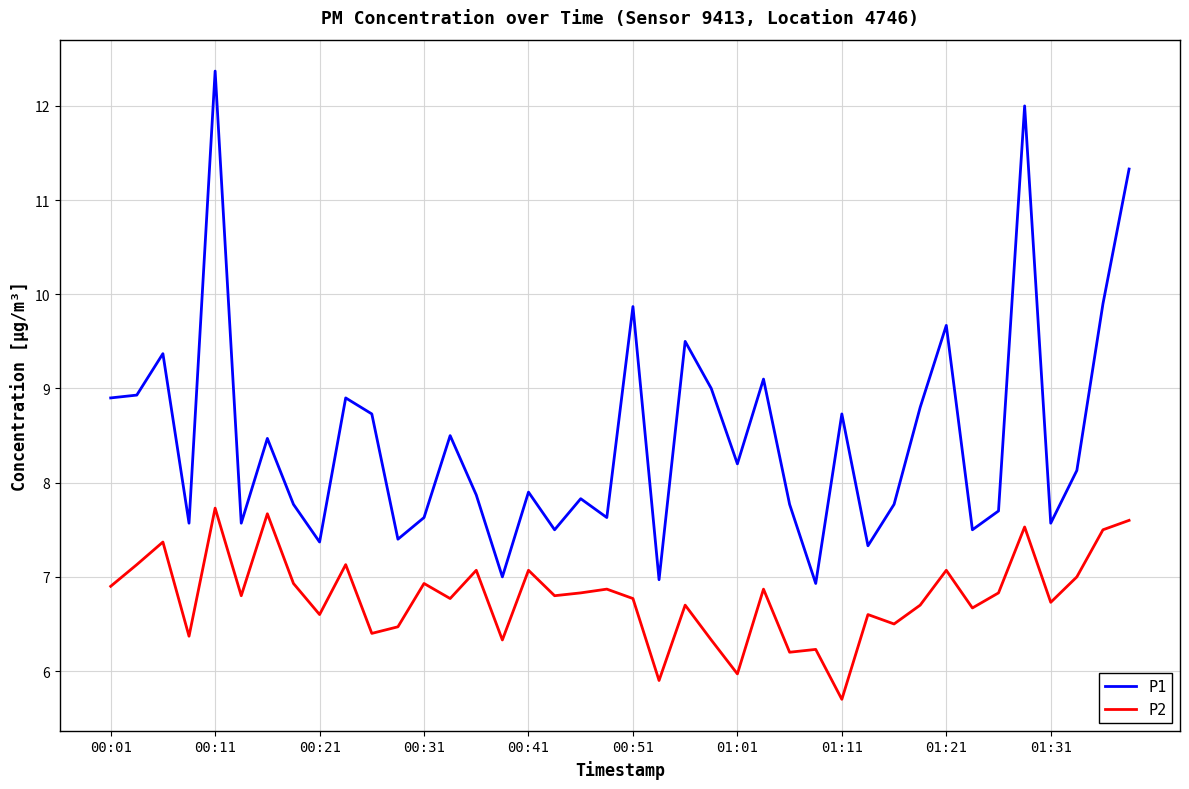

Which series has the largest total across all categories?

P1